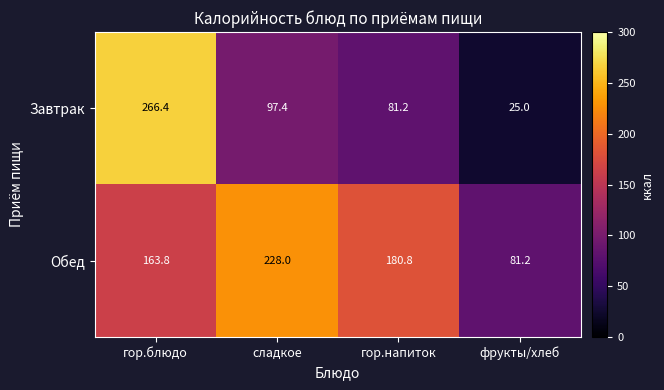

What is the spread (max minus min) of values at гор.блюдо?

102.6